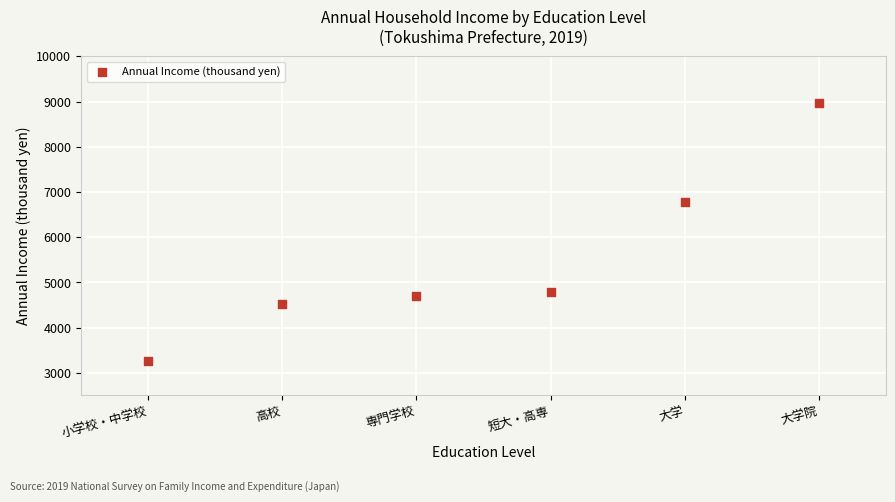

What is the average Y value?

5502